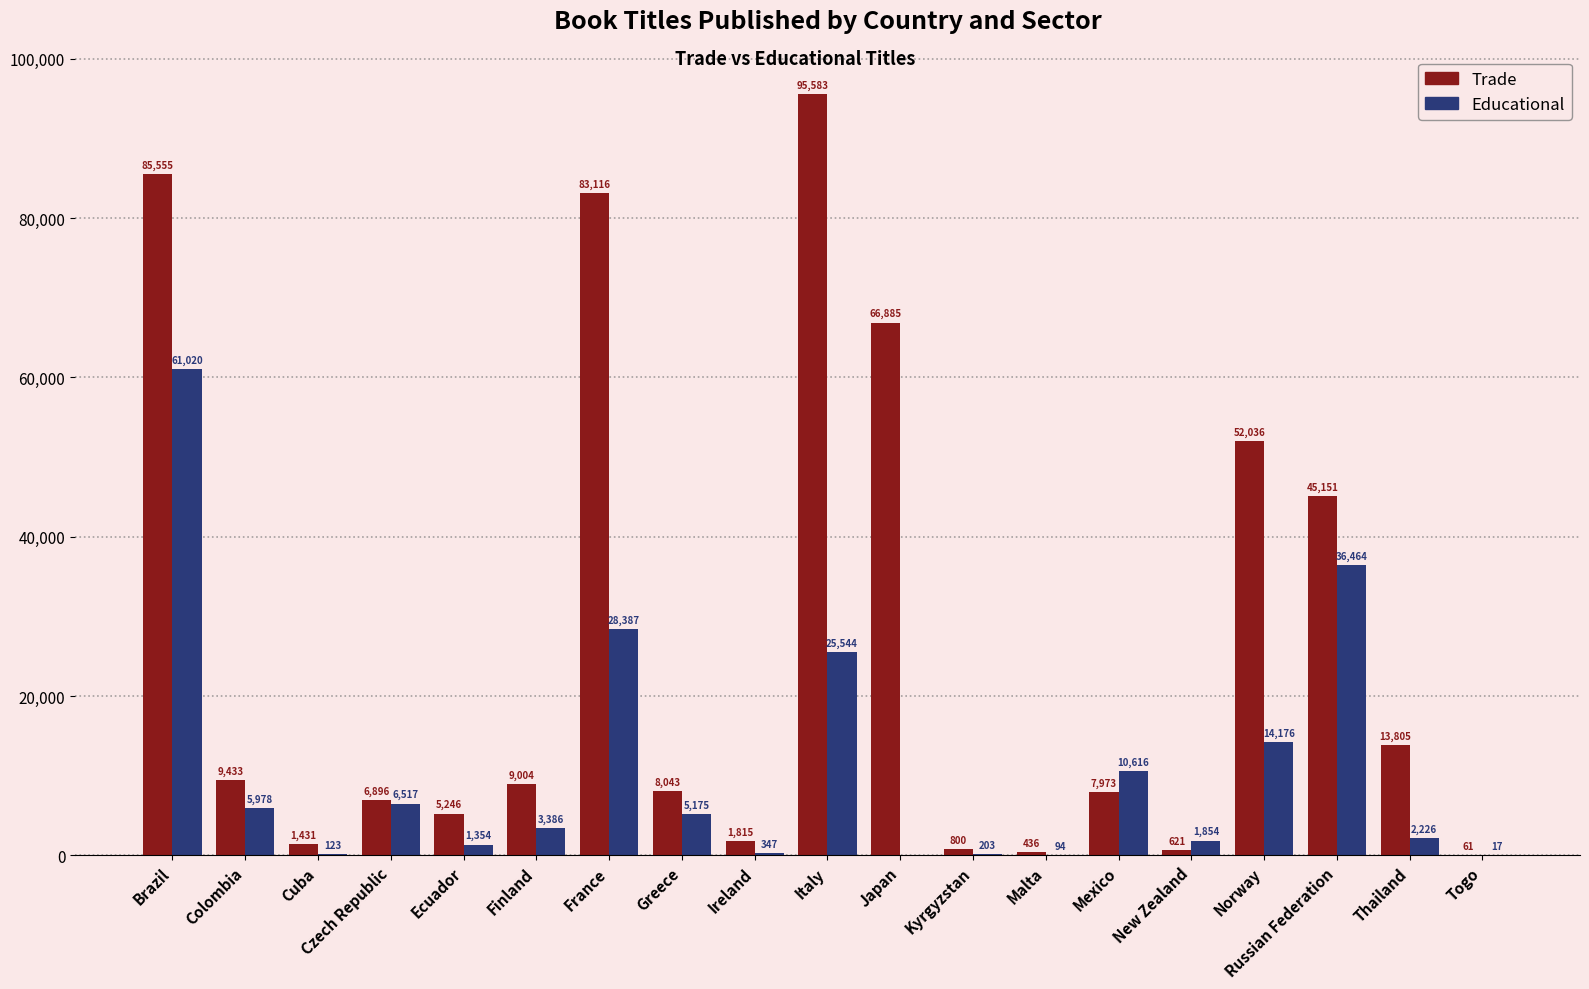

How many positive values does the Educational series have?

18